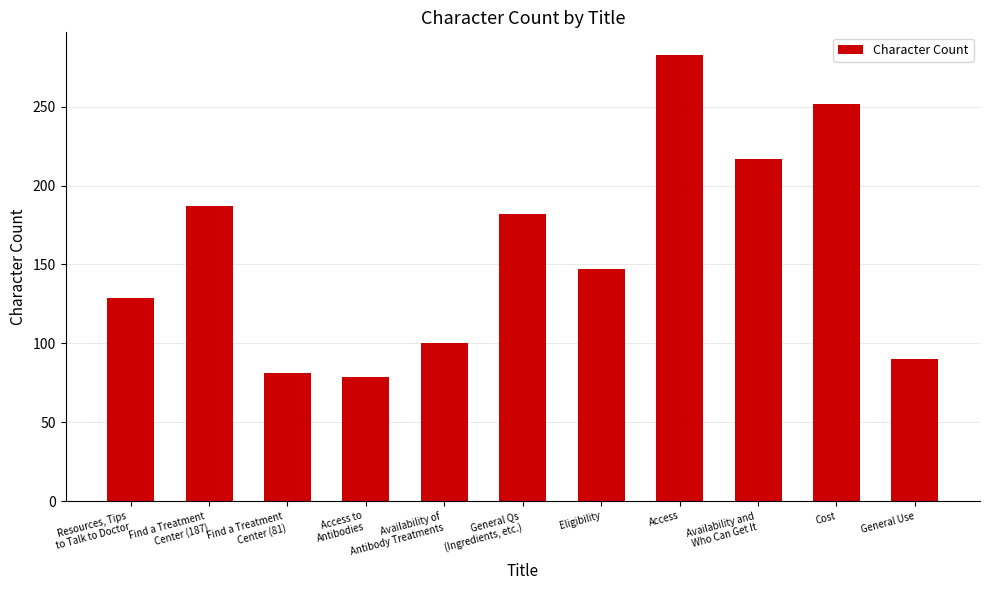

Reading left to right, extract all data points from this chart.

129	187	81	79	100	182	147	283	217	252	90